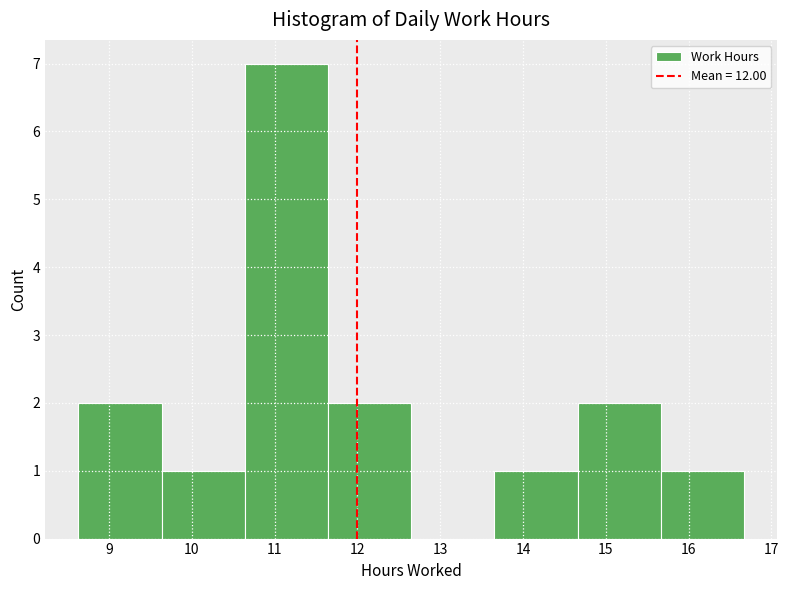

How tall is the bar that spans 9.6 to 10.6 on the x-axis? Neither the bar edges nor the heights are printed on the chart, so give them approximately, as read against the axes.

1